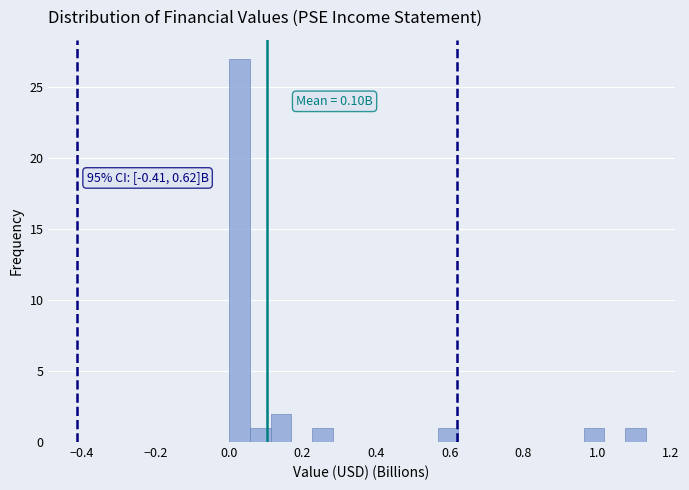

Read against the x-axis, roughly where is the centre of the tallest bar?

0.02